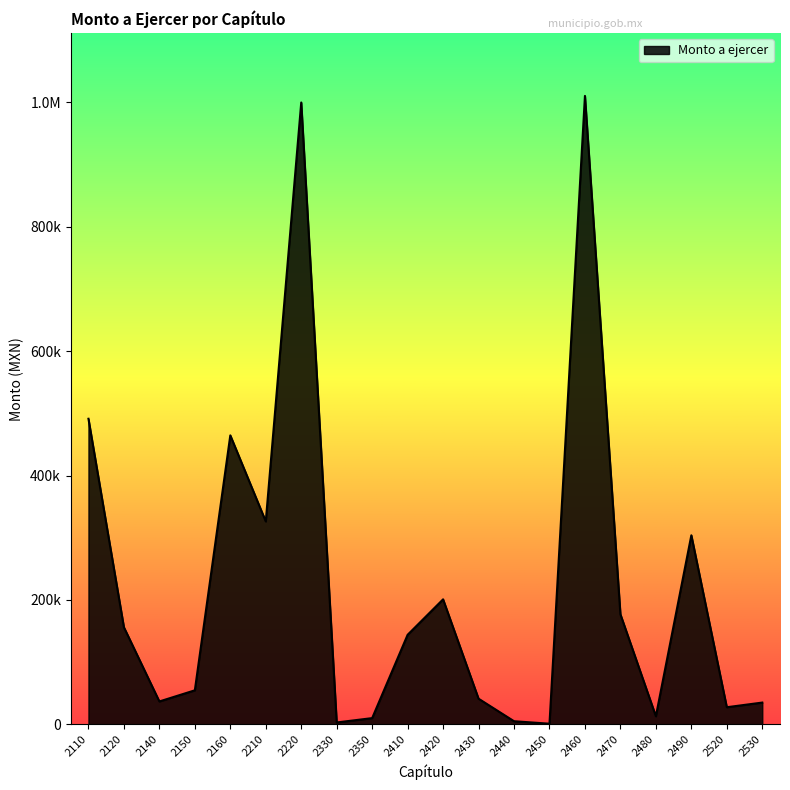

Is it true that the value at 2480 is 23013.7?

False